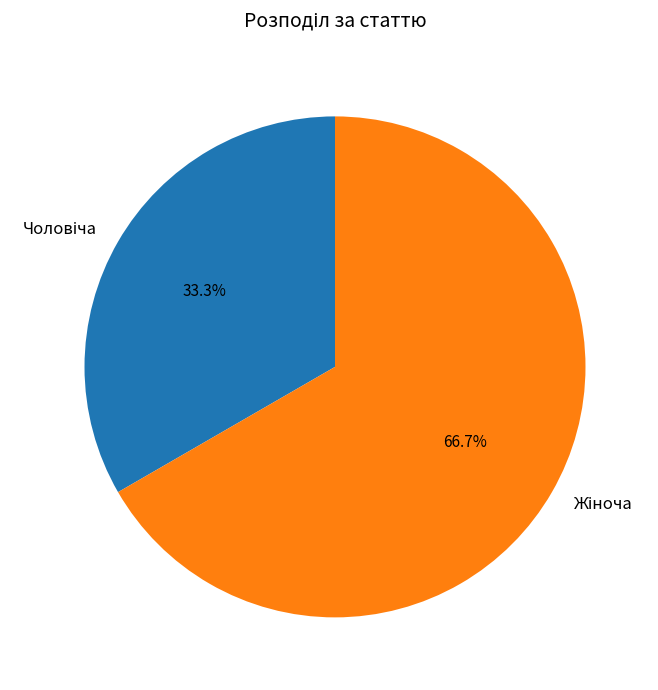

Is there a majority slice in this chart?

Yes